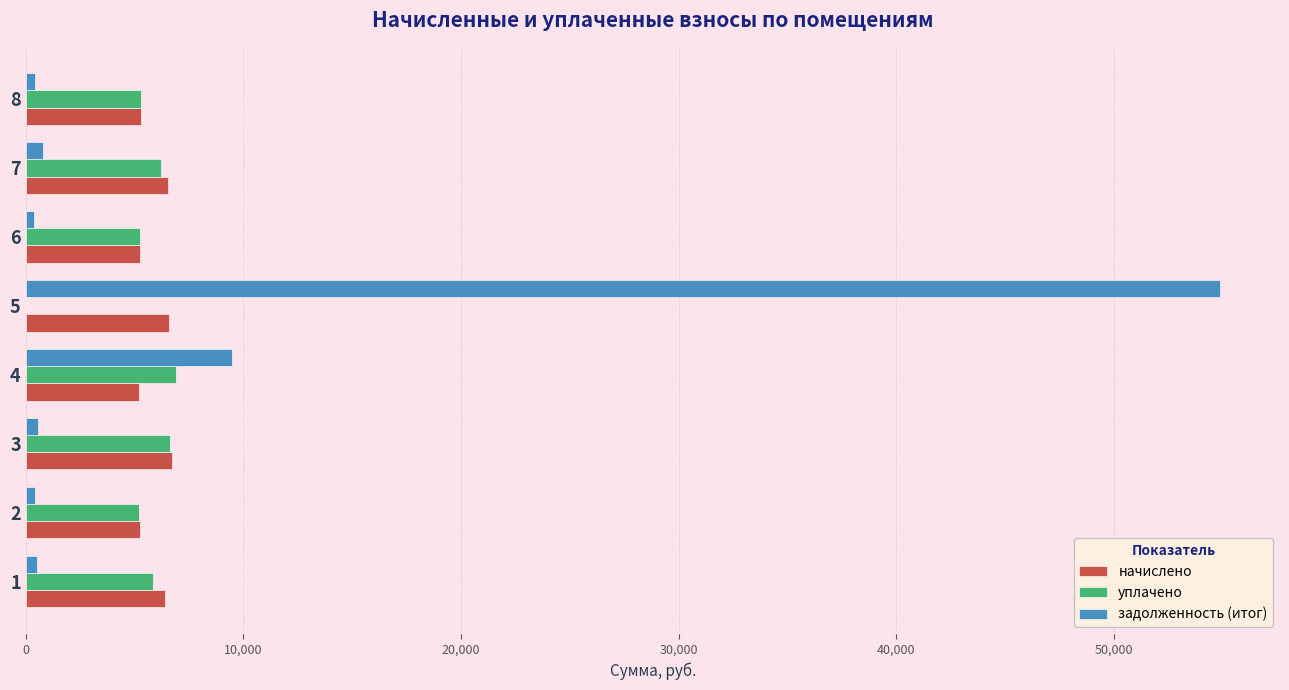

What is the sum of all начислено values?

47229.2